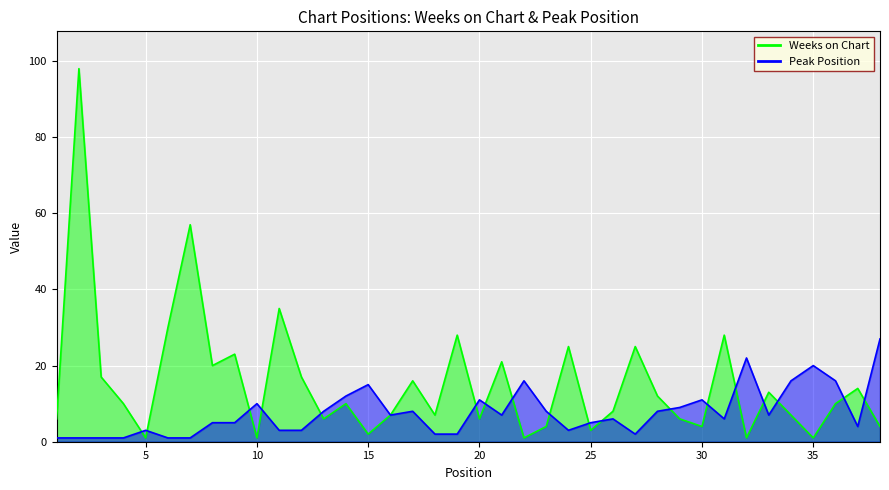

What is the value of the Weeks on Chart point at the 1st from the left?

6